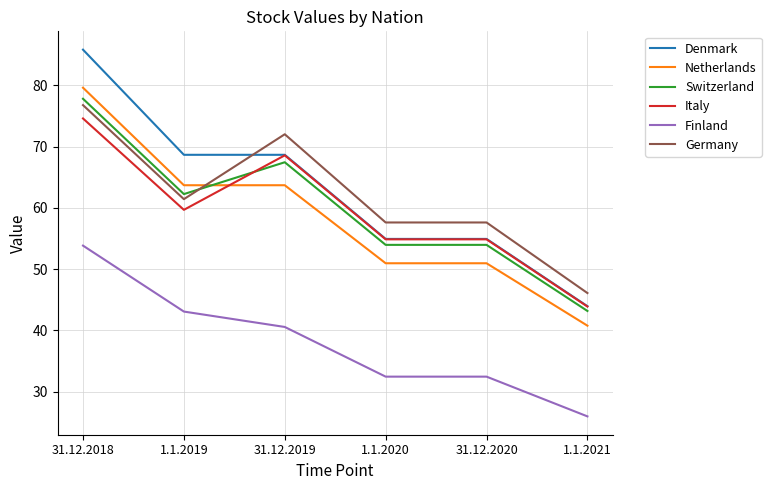

The Denmark series shows 114.1 at 31.12.2019. True or false?

False